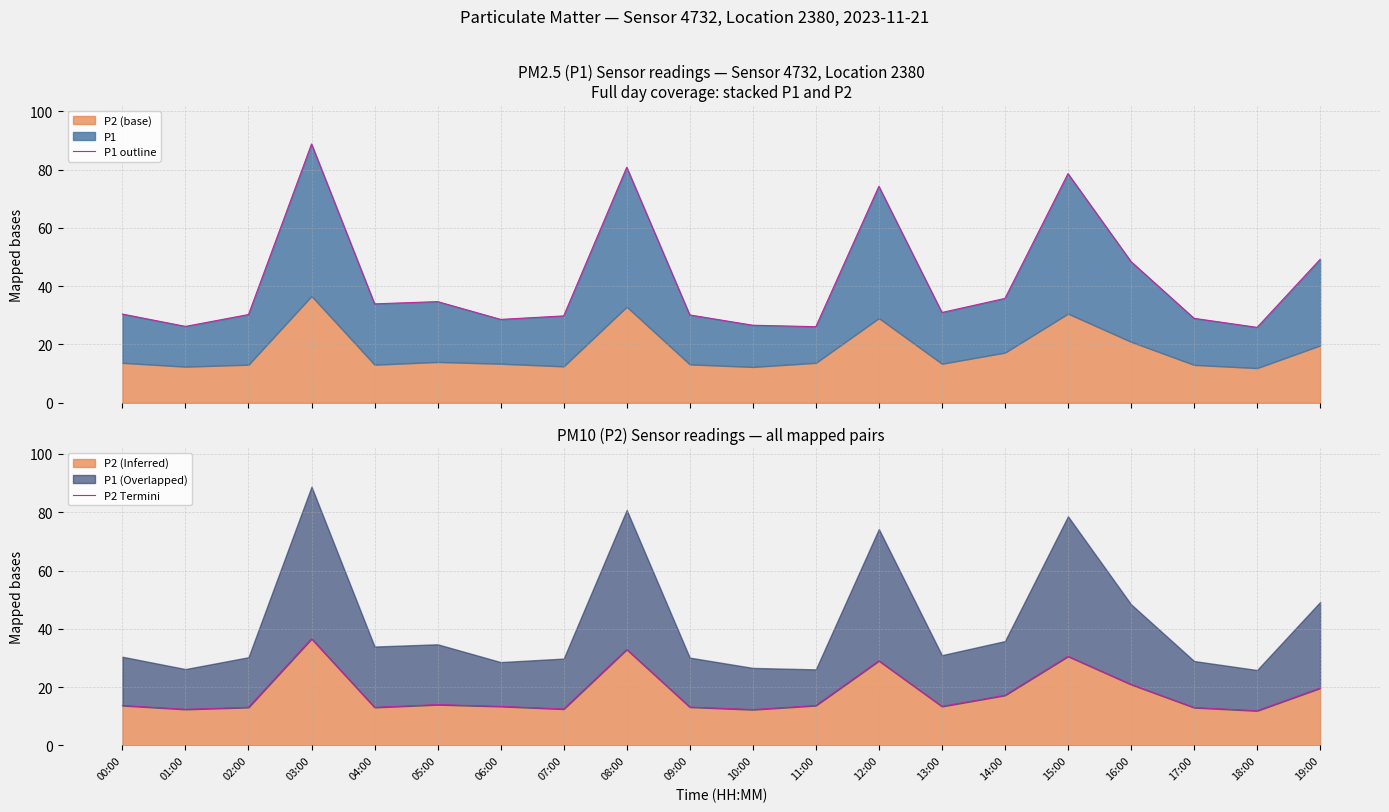

How many interior local valleys does the P2 Termini series have?

6